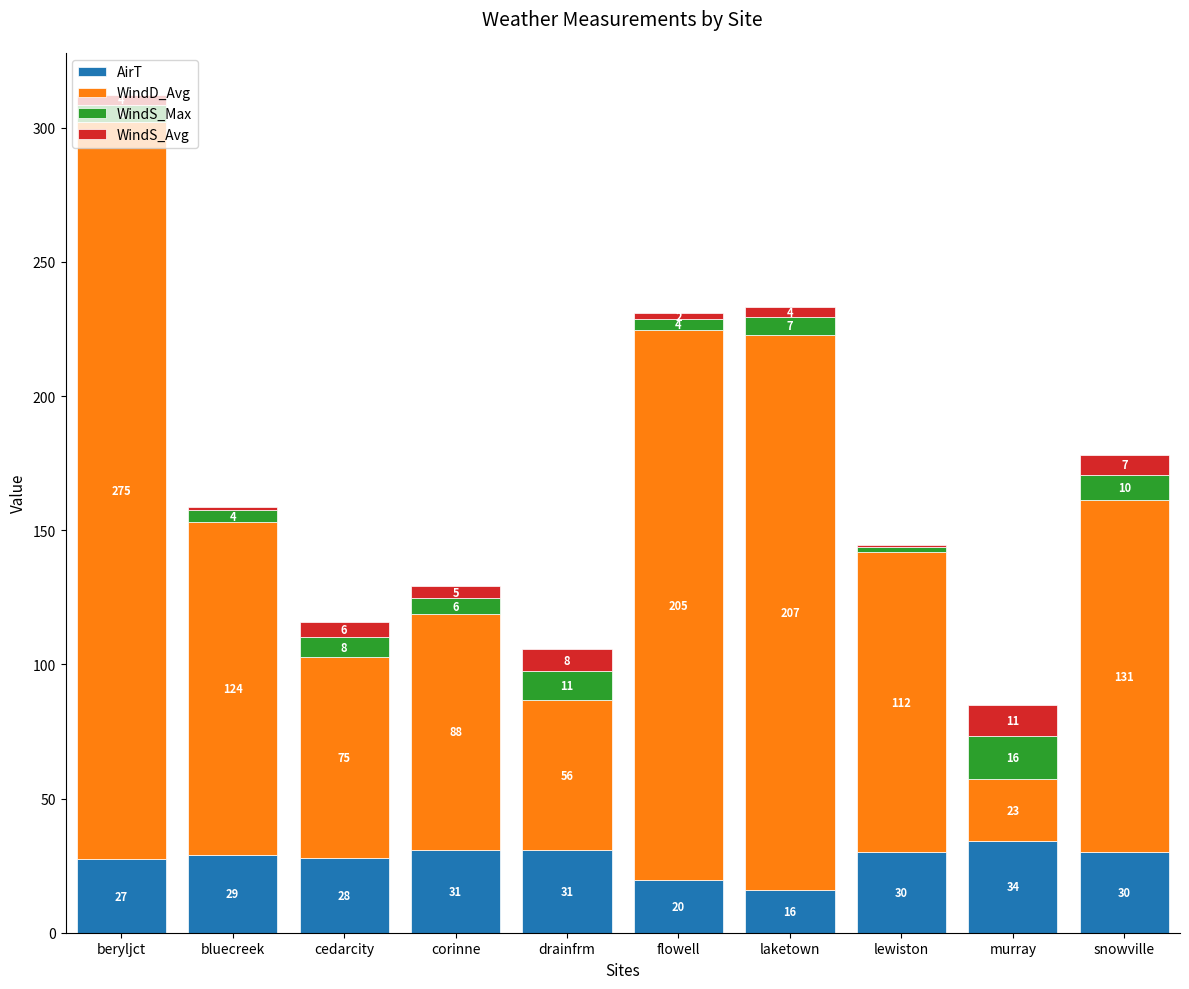

At which category is the sum across all series the highest?

beryljct